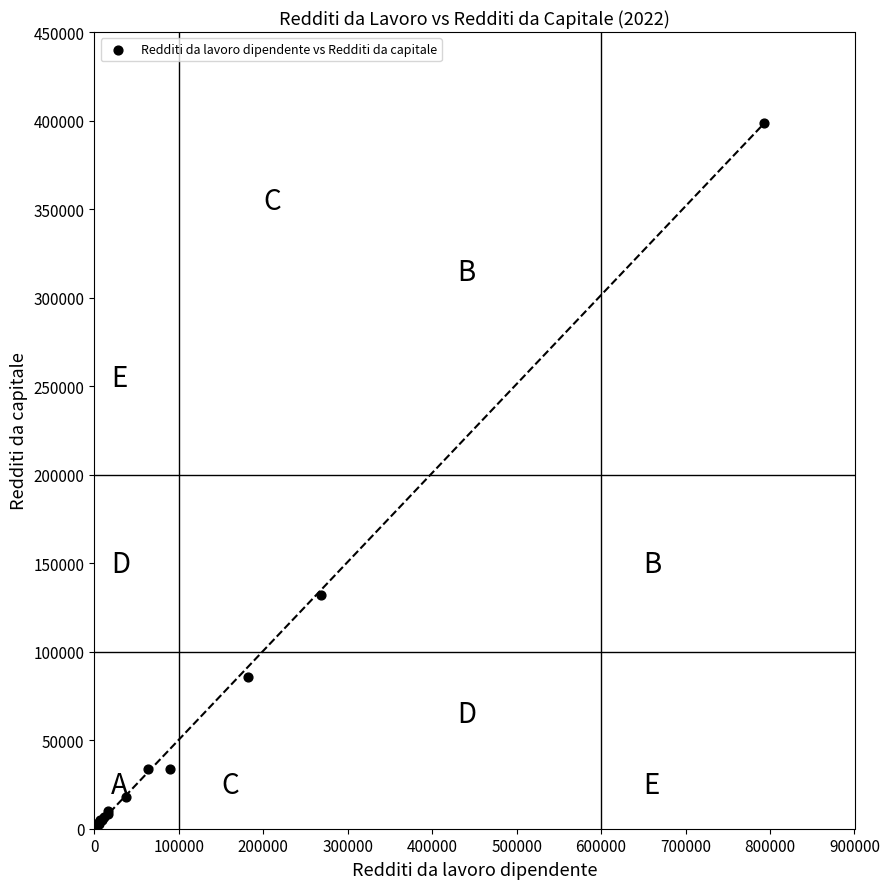

What Y value in the scatter plot is closest to 199672?

131988.0